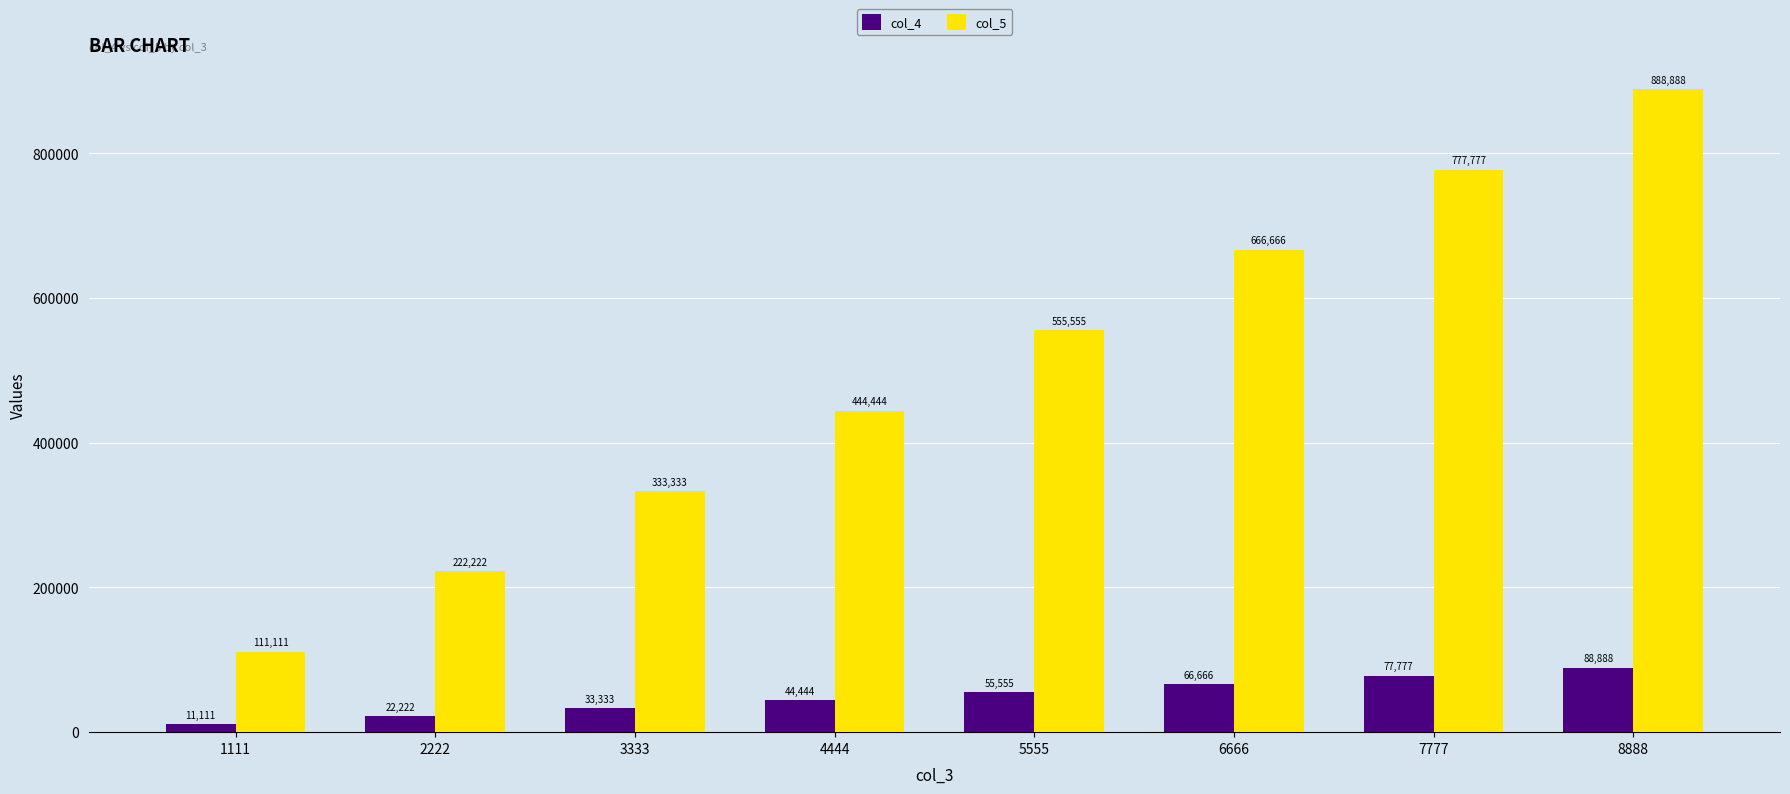

What value does the col_4 series have at 8888, to the nearest 50?

88900